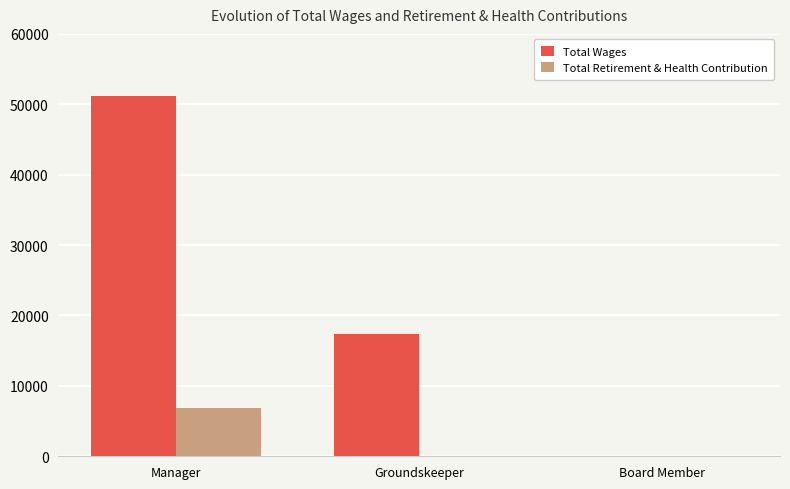

At which category is the sum across all series the highest?

Manager